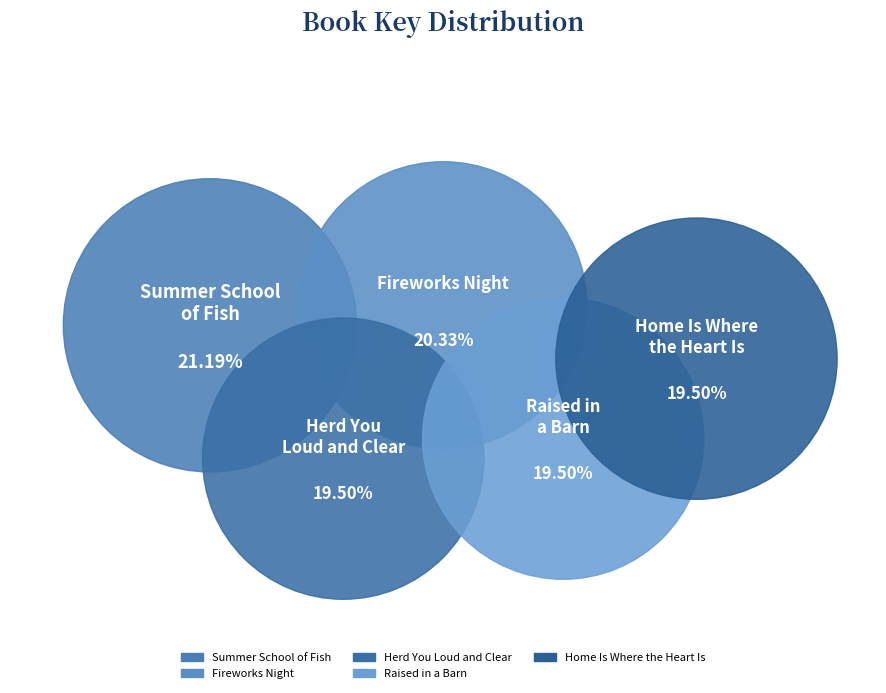

Which slice is the smallest?

Home Is Where the Heart Is